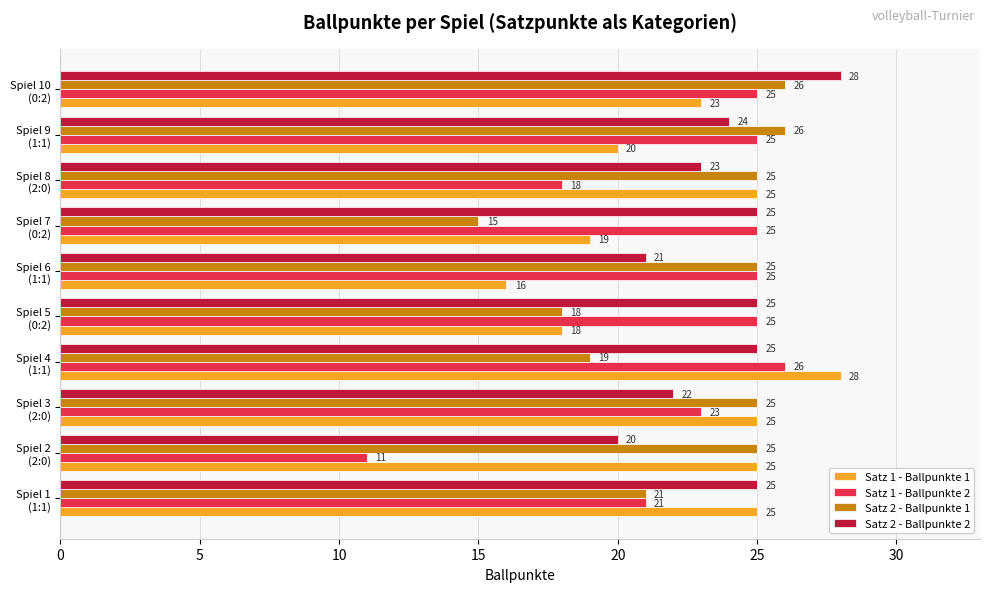

Which series has the largest range (max minus min)?

Satz 1 - Ballpunkte 2